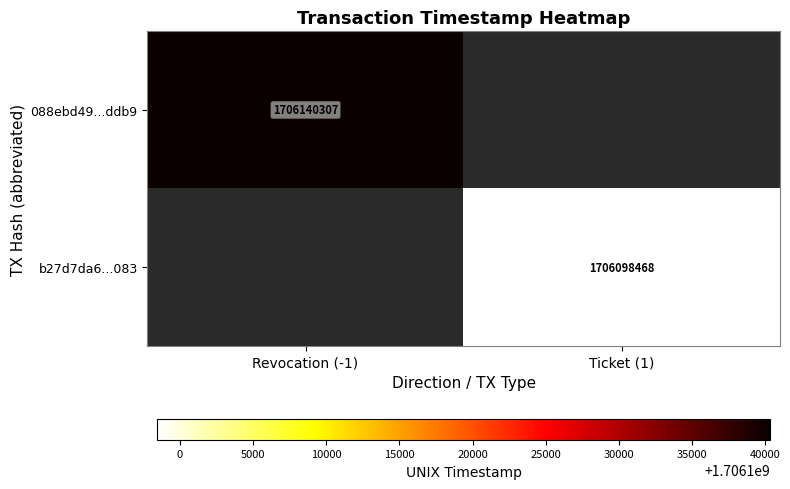

True or false: b27d7da6...083 has a value of 1706098468 at Ticket (1).

True